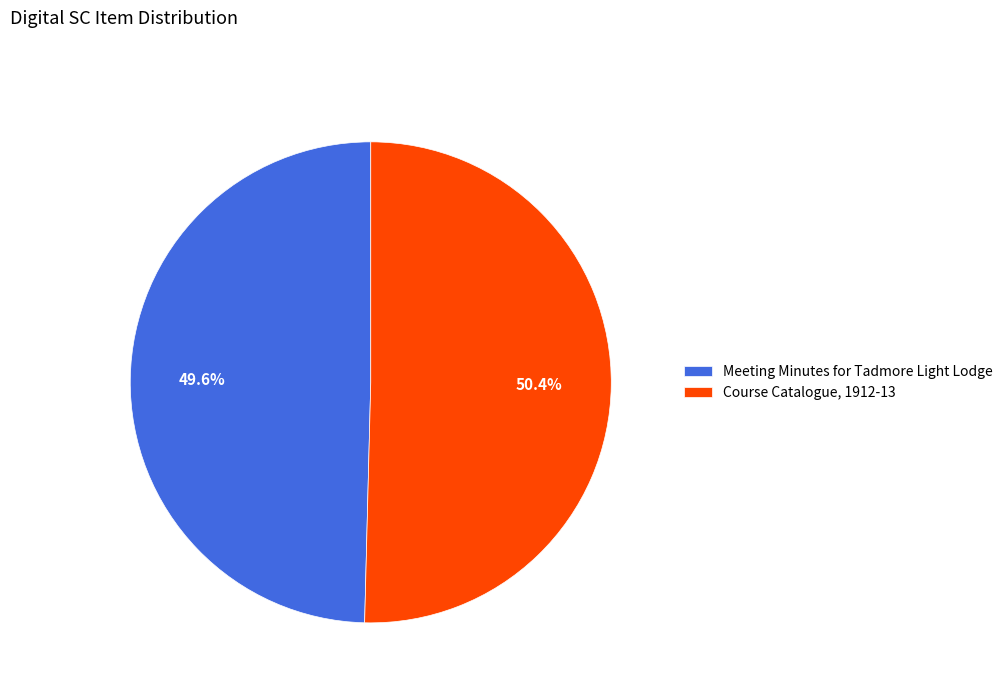

To the nearest percent, what is the average slice percentage?

50%